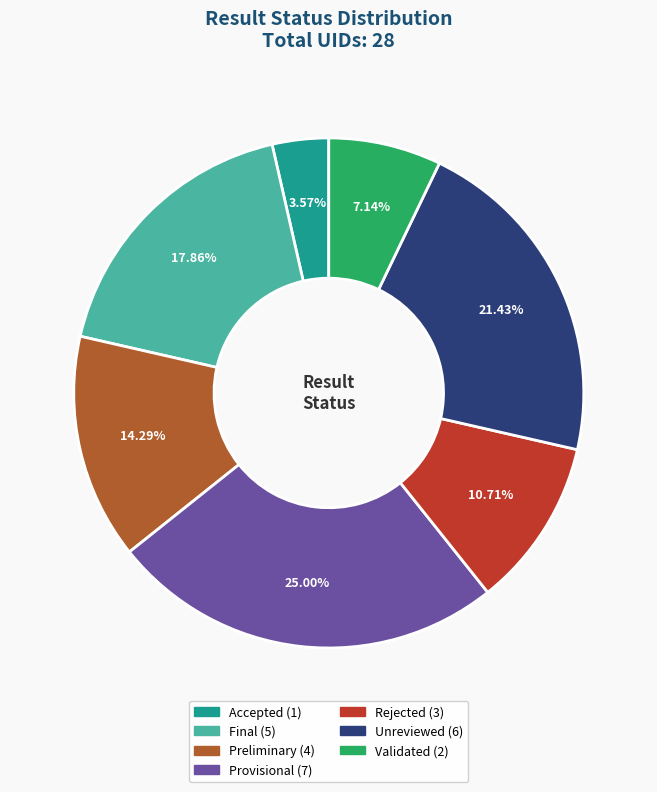

Which category has the smallest portion of the pie?

Accepted